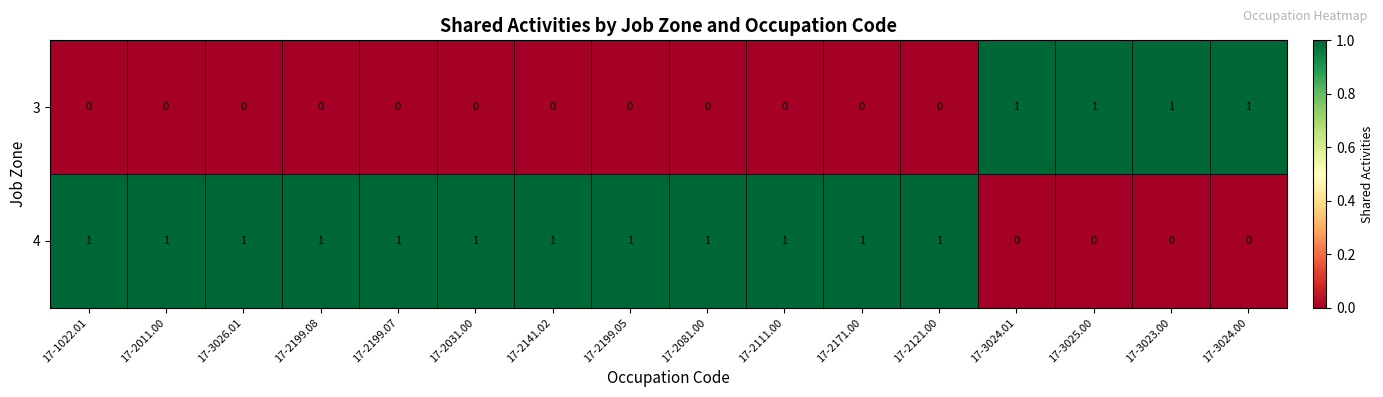

True or false: 4 has a value of 0 at 17-3024.00.

True